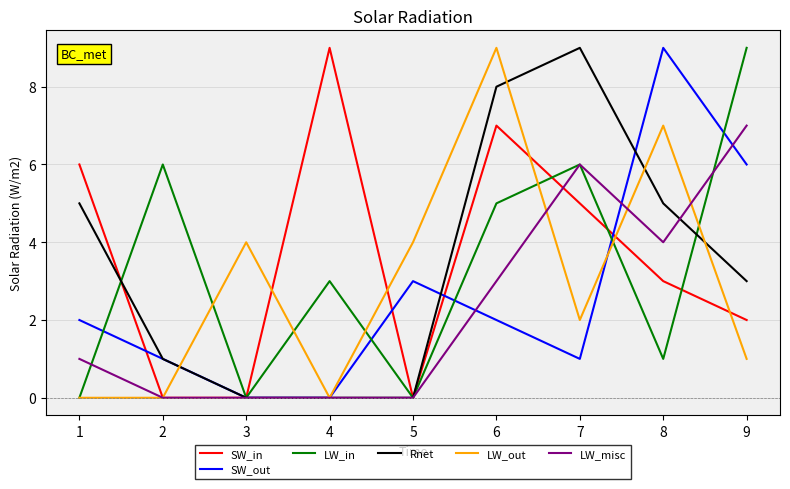

Which series changed the most between 3 and 4?

SW_in